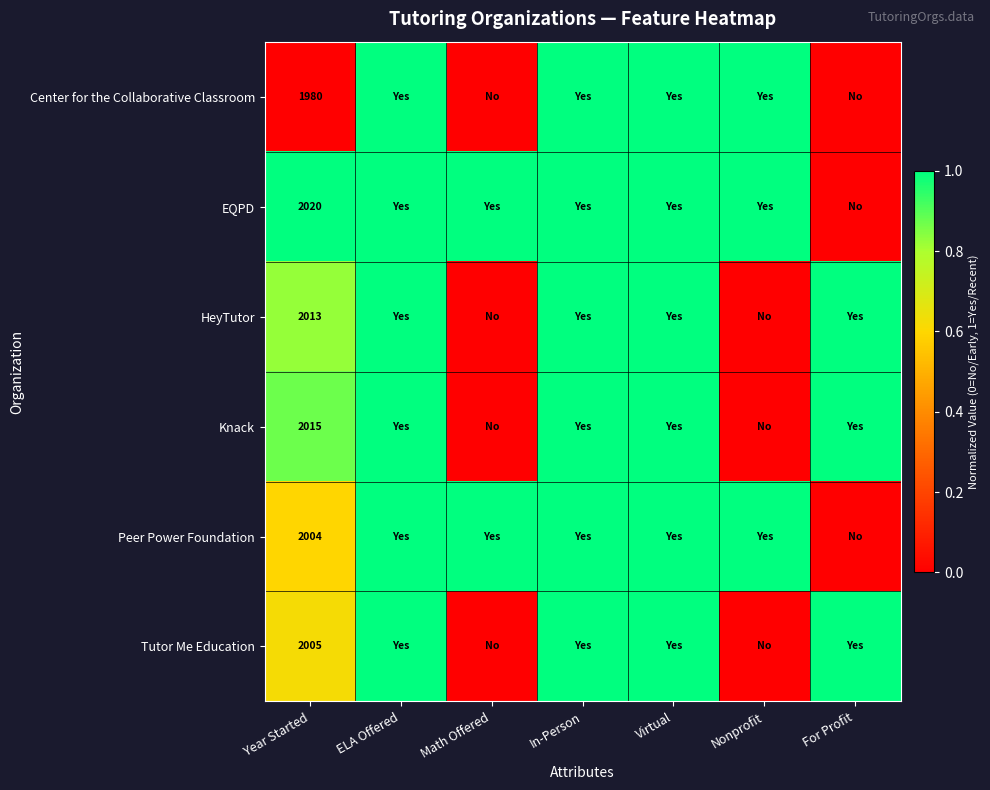

Count the number of data series in this chart.

6